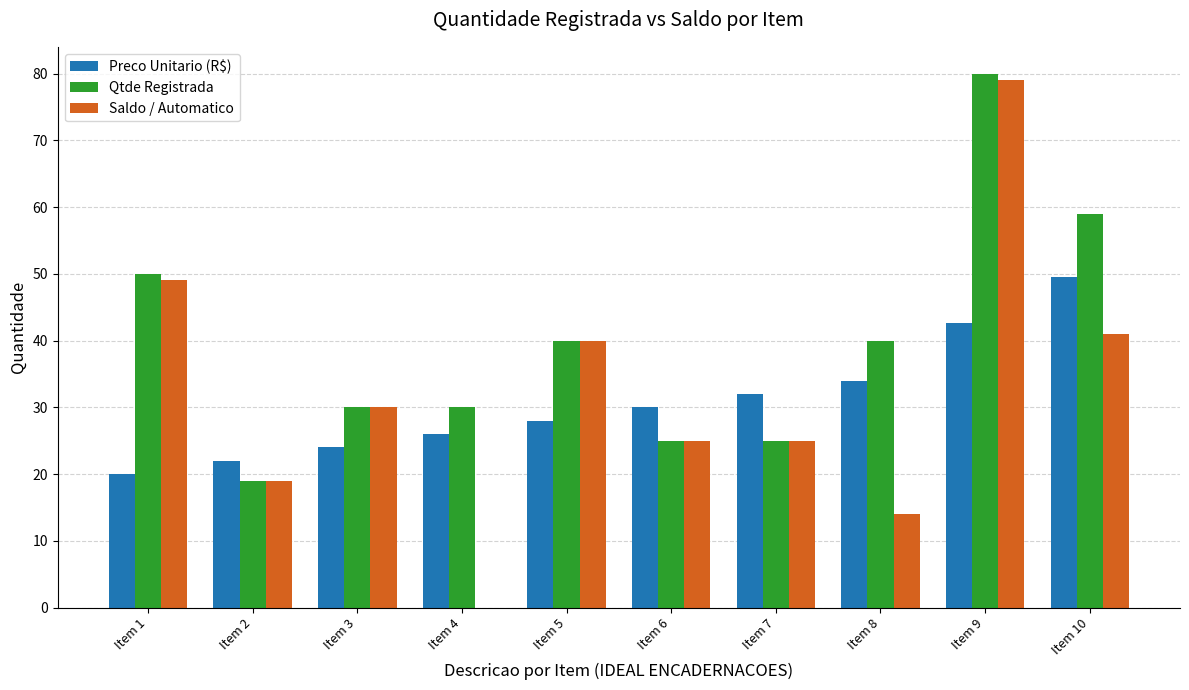

What is the total value across all series at Item 7?

82.0